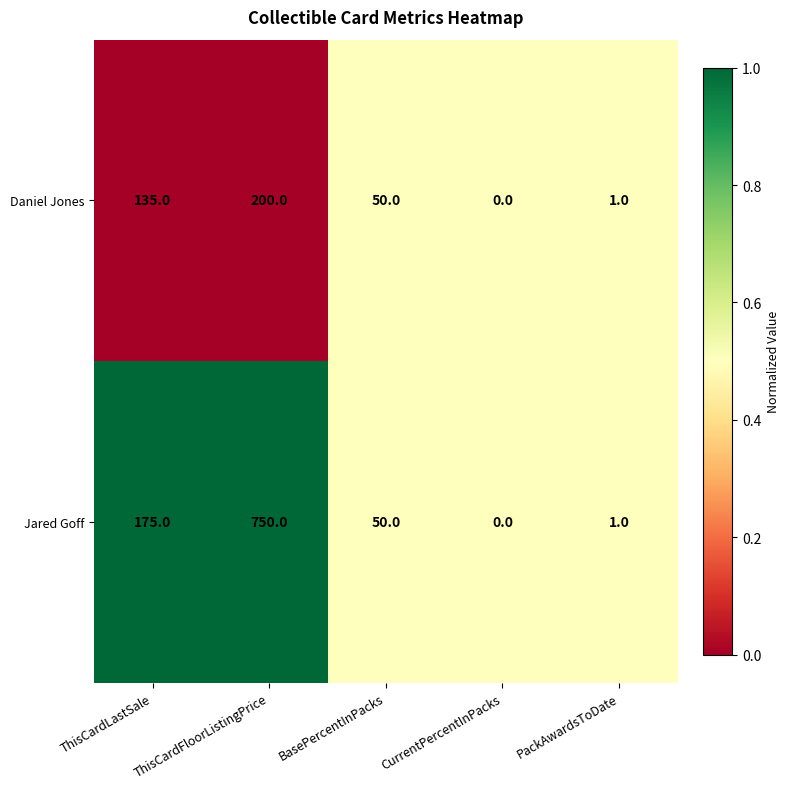

How many categories are shown in the chart?

5